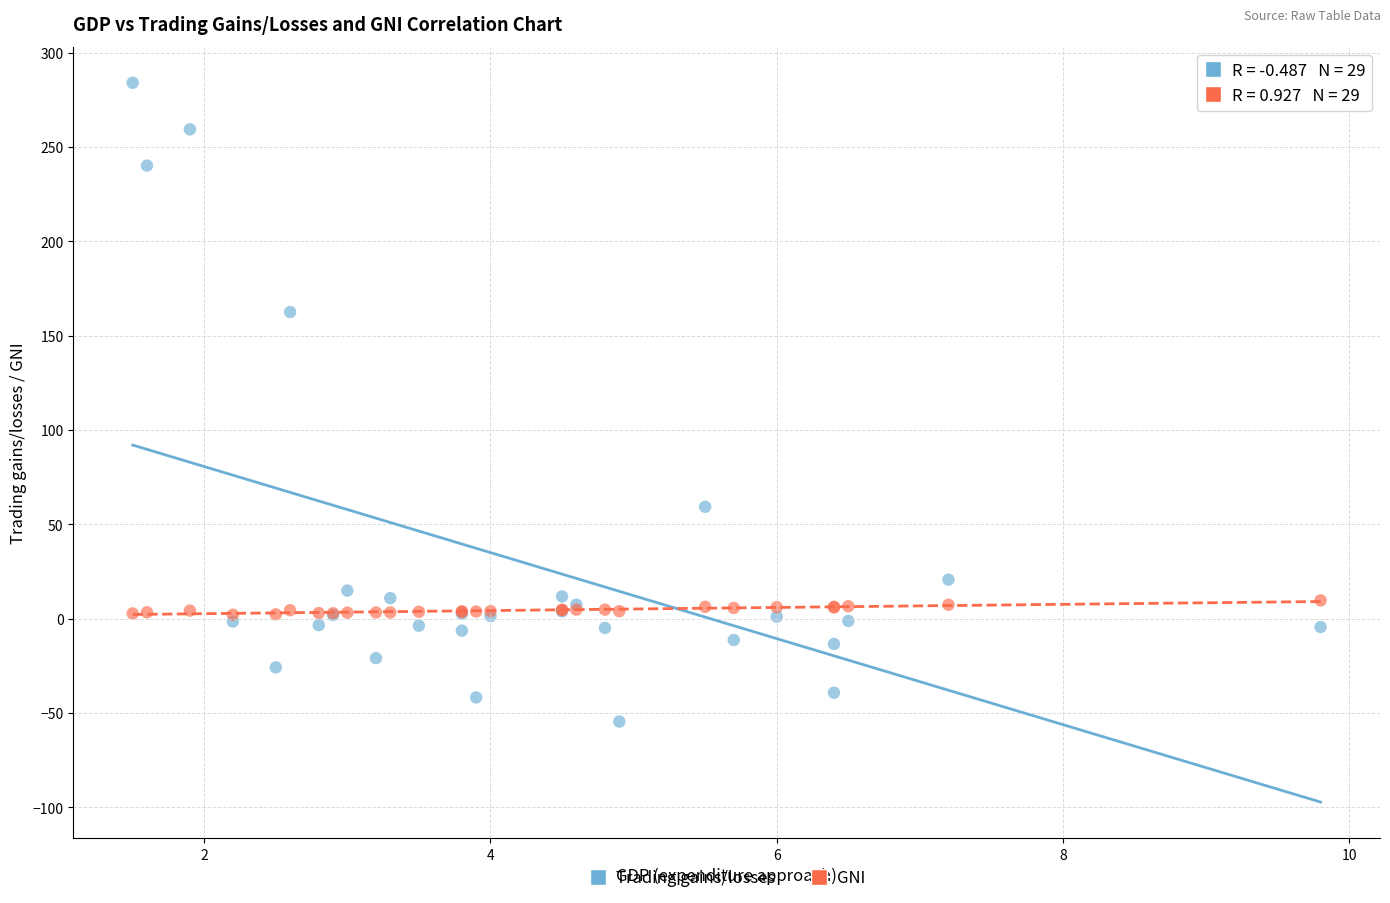

Across all series, what Y value is closest to 114?

162.5